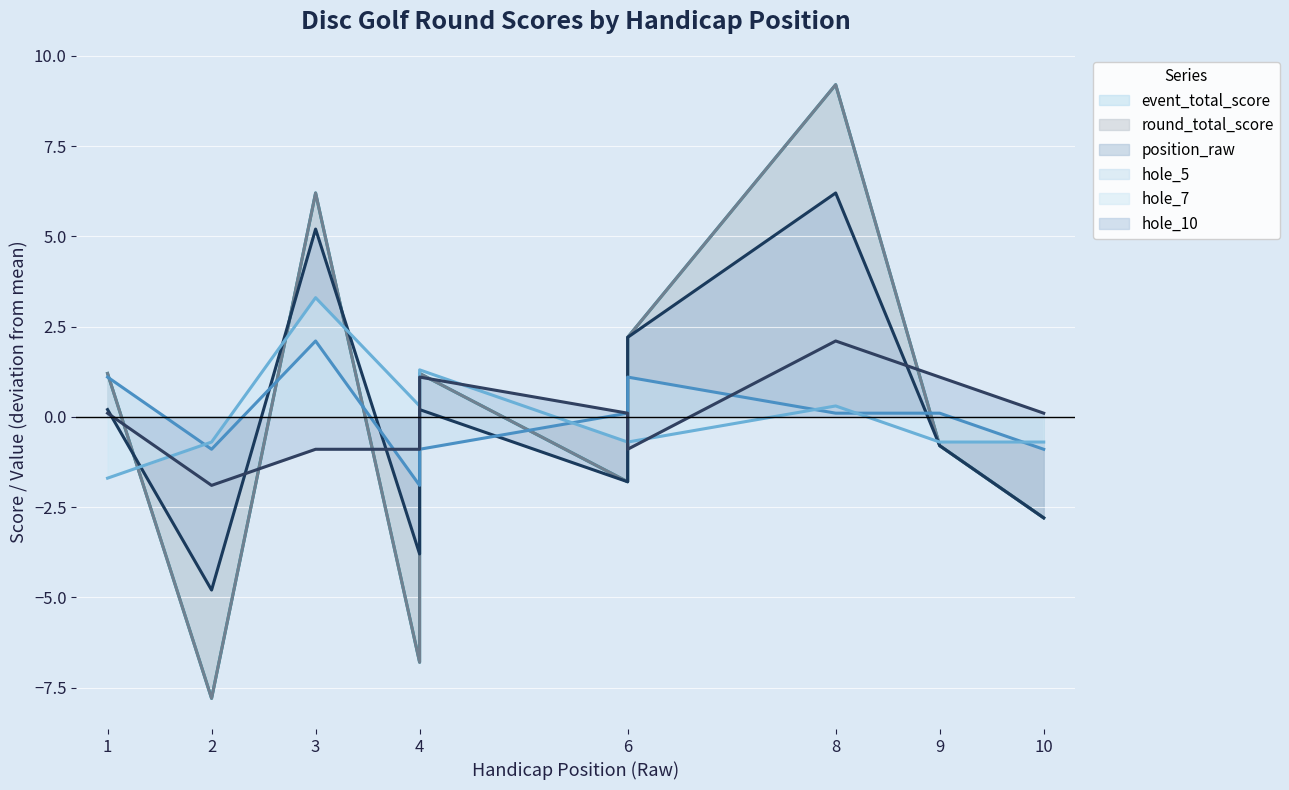

The hole_10 series shows 0.1 at 10. True or false?

True